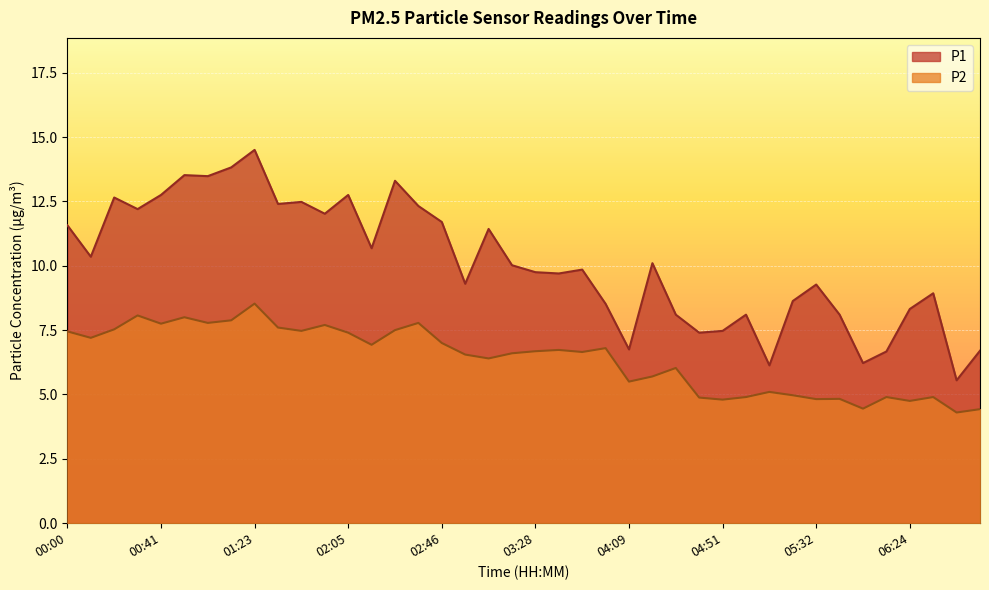

How many lines are shown in the chart?

2